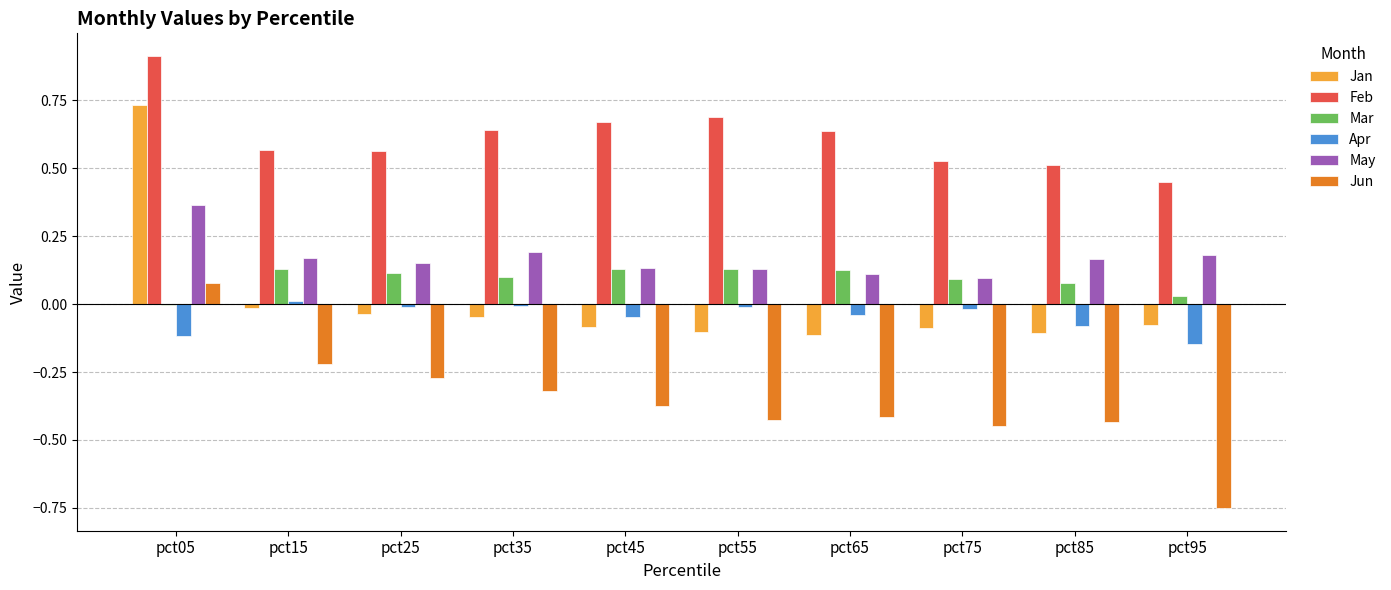

Are the bars grouped side by side (vs. stacked)?

Yes